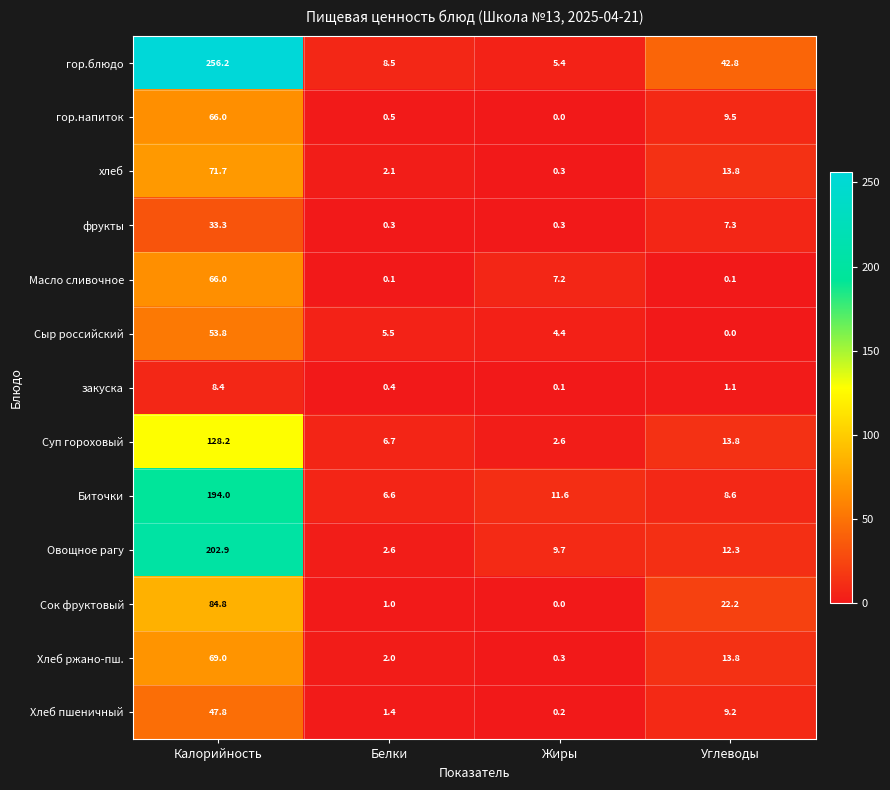

What is the sum of all хлеб values?

87.9